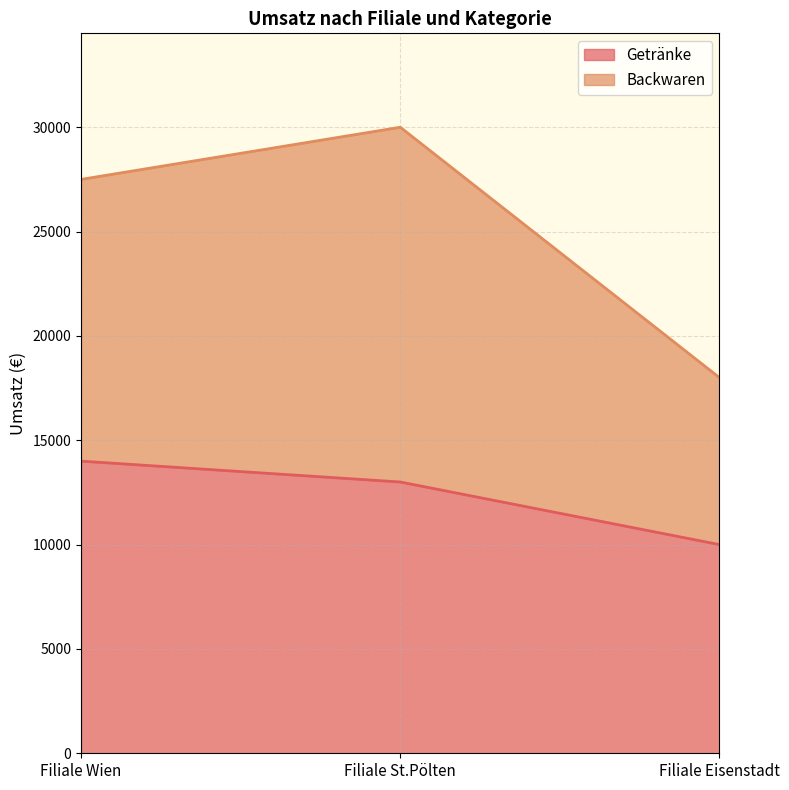

Reading left to right, transcribe all the data shown in this chart.

Getränke: Filiale Wien=14000	Filiale St.Pölten=13000	Filiale Eisenstadt=10000
Backwaren: Filiale Wien=27500	Filiale St.Pölten=30000	Filiale Eisenstadt=18000